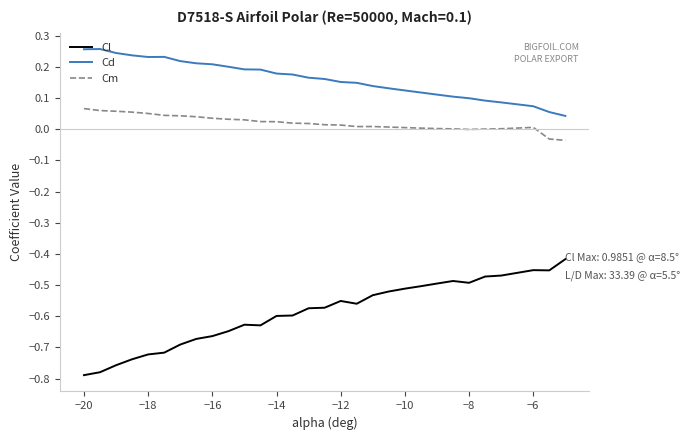

At how many categories does at least one series exceed 0?

30